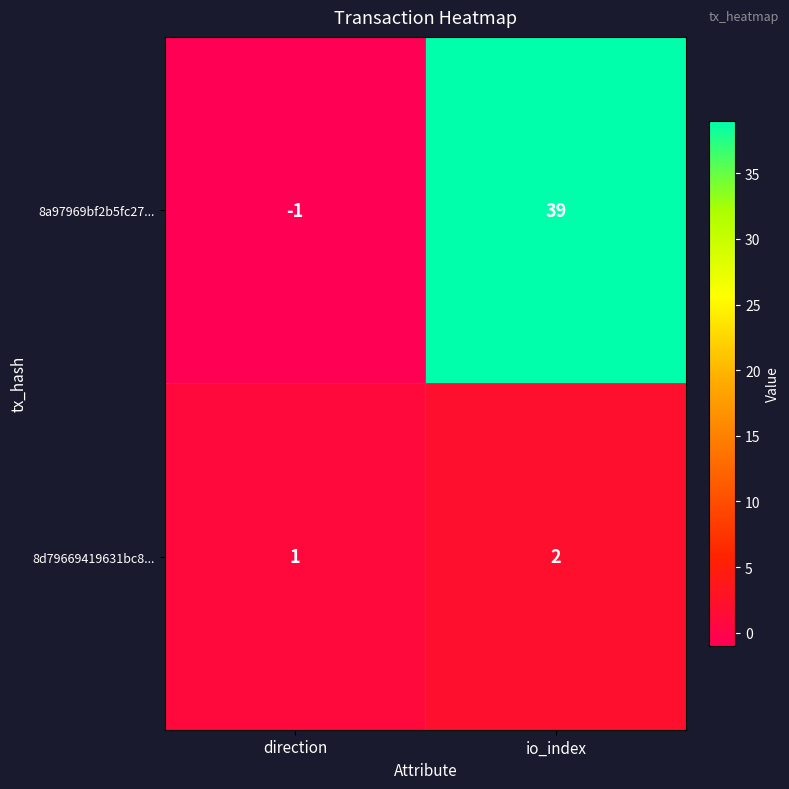

Reading right to left, transcribe all the data shown in this chart.

8a97969bf2b5fc27...: 39	-1
8d79669419631bc8...: 2	1